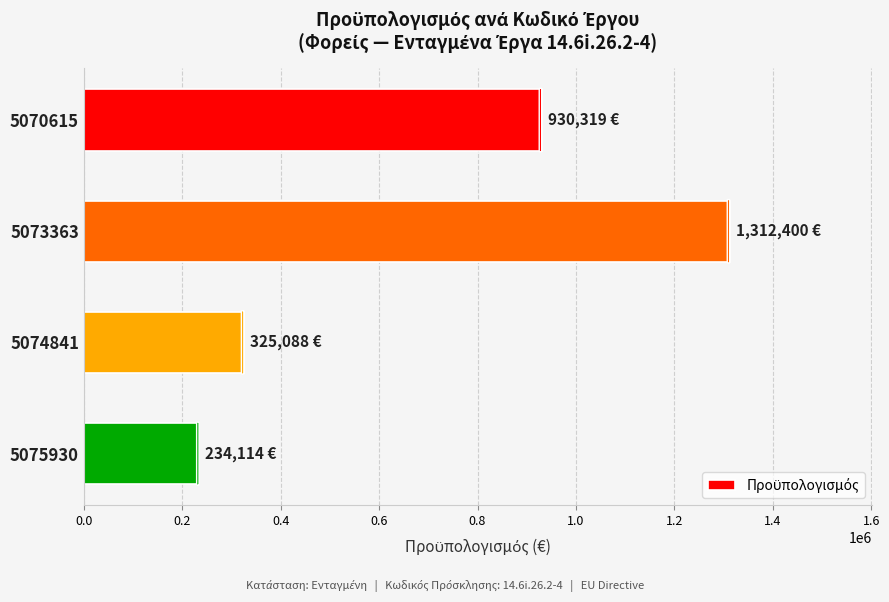

What value does the data have at 5075930?

234114.4